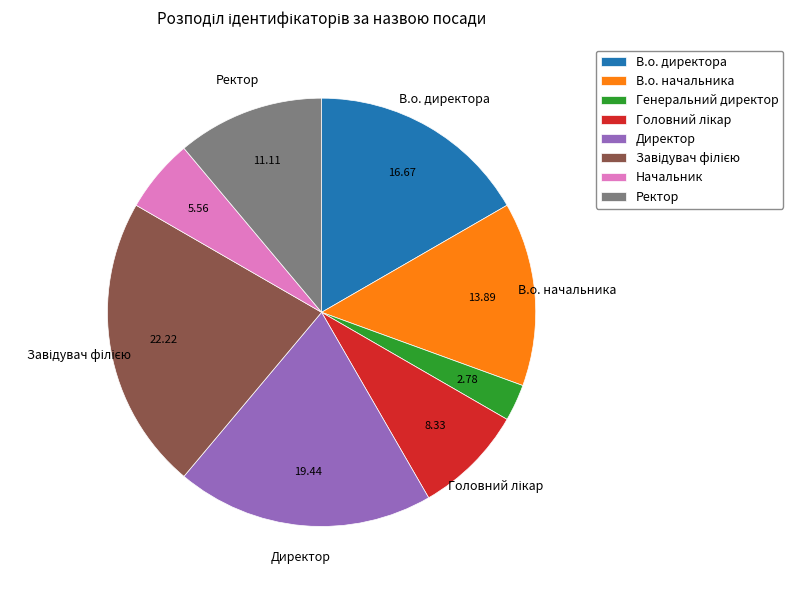

Is there a majority slice in this chart?

No